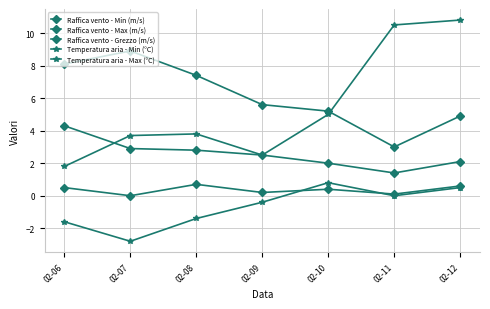

What is the total value across all series at 02-10?

13.4